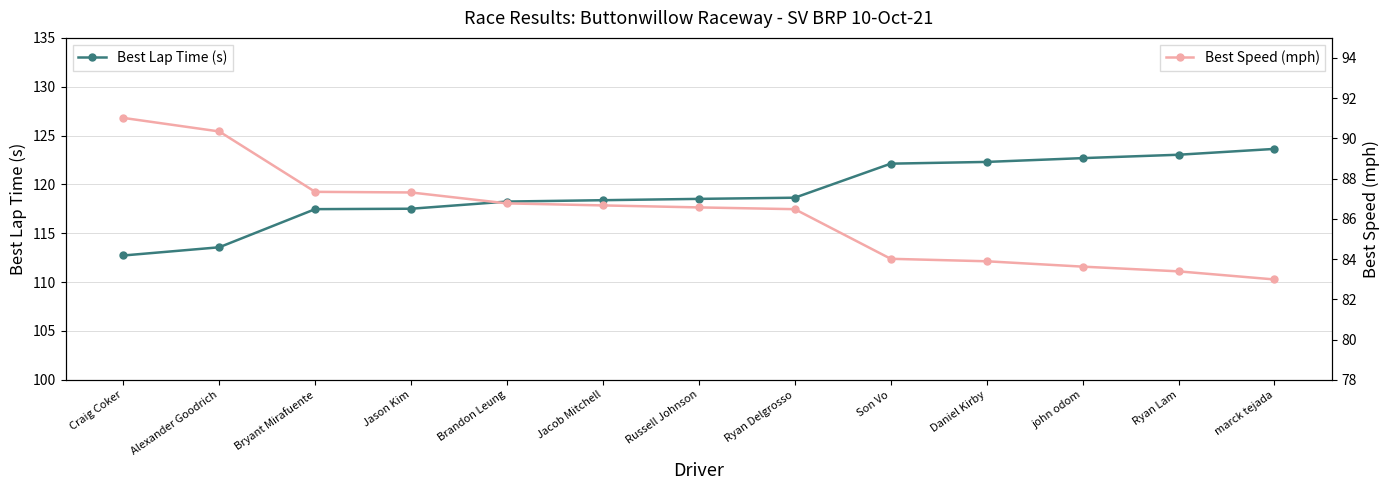

The value of Best Lap Time (s) at Bryant Mirafuente is 117.5. True or false?

True